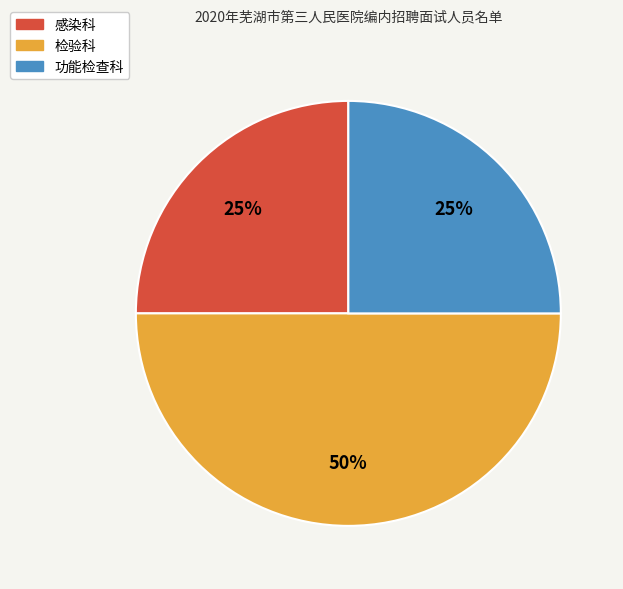

To the nearest percent, what portion does 检验科 represent?

50%